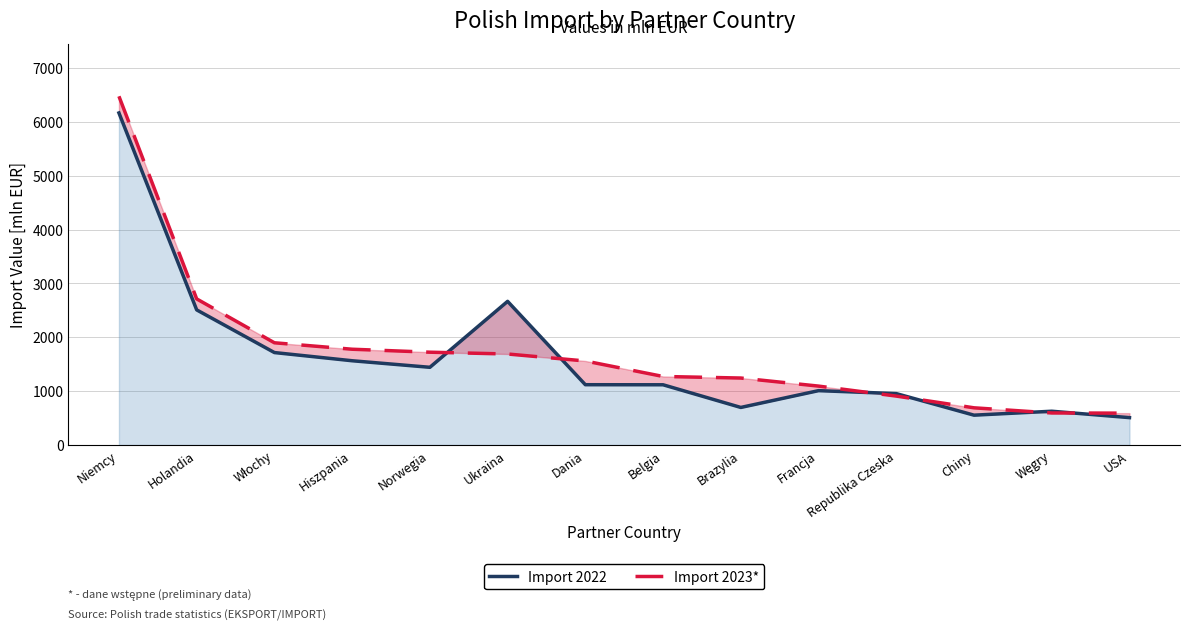

What is the average value of the Import 2023* series?

1730.7